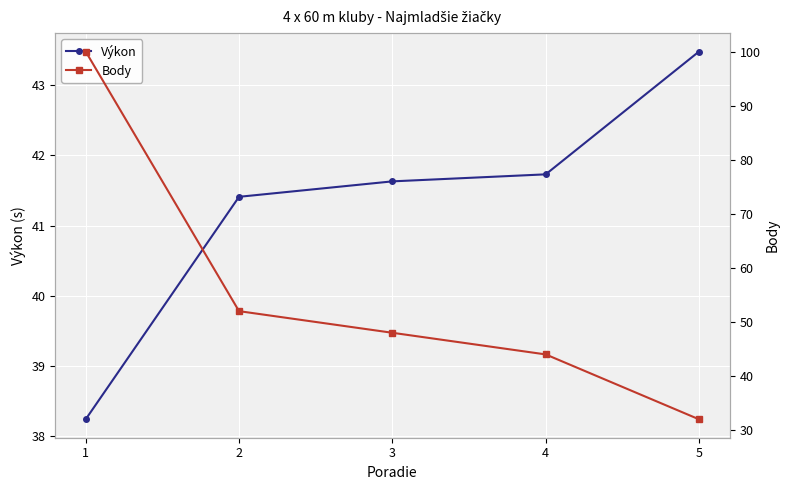

What is the value of the Body point at the 3rd from the left?

48.0